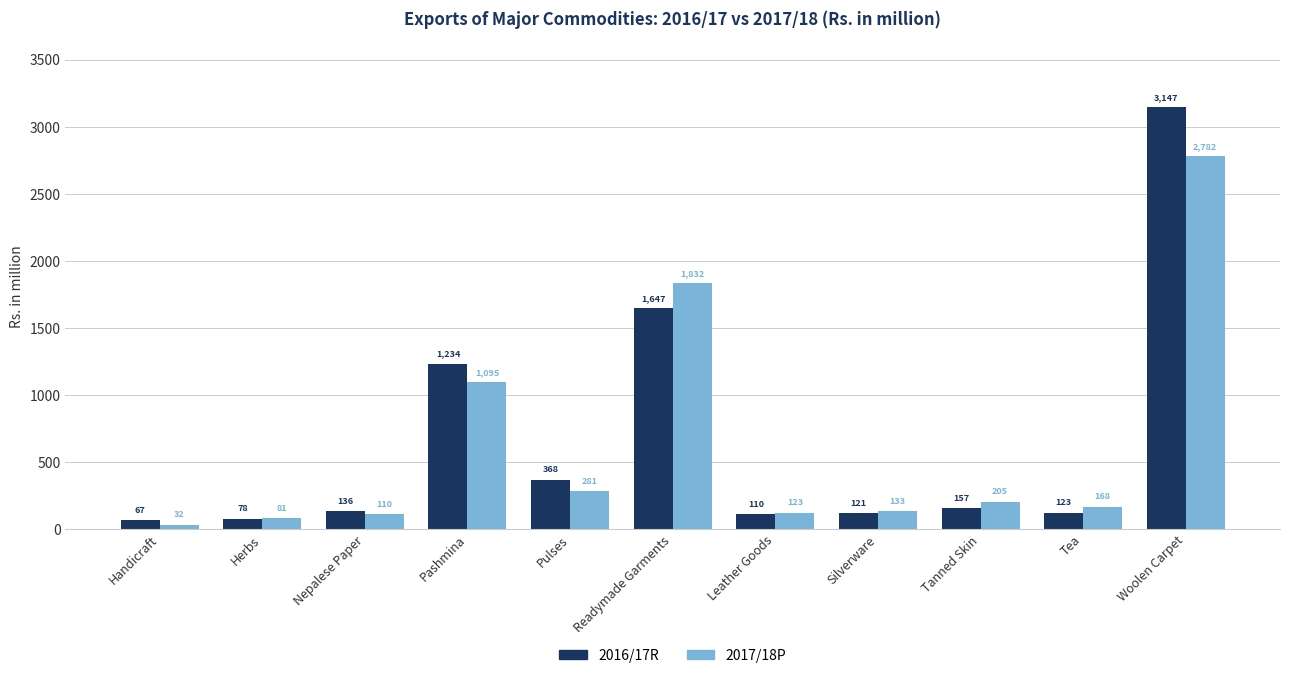

What is the maximum value shown in the chart?

3147.4